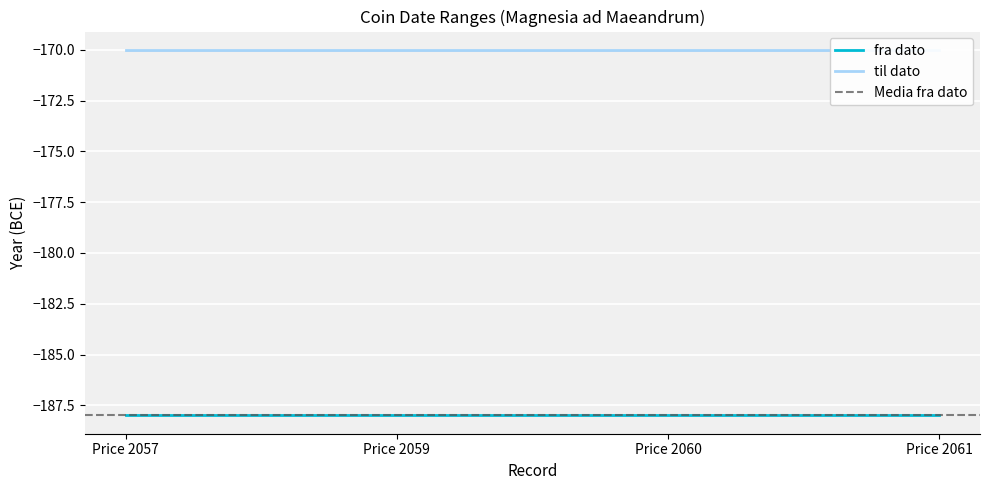

What is the spread (max minus min) of values at Price 2061?

18